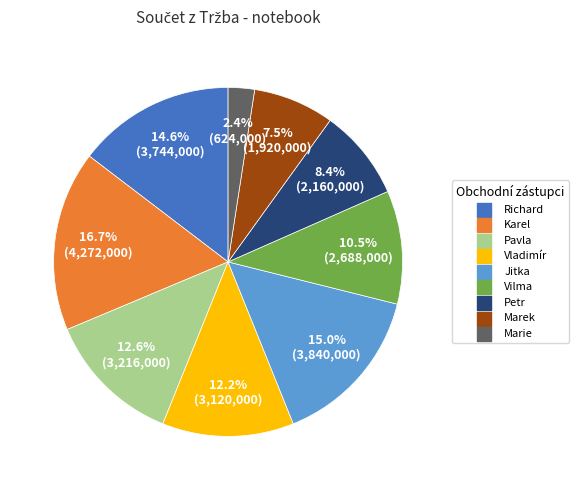

Is there any slice that represents more than half of the pie?

No